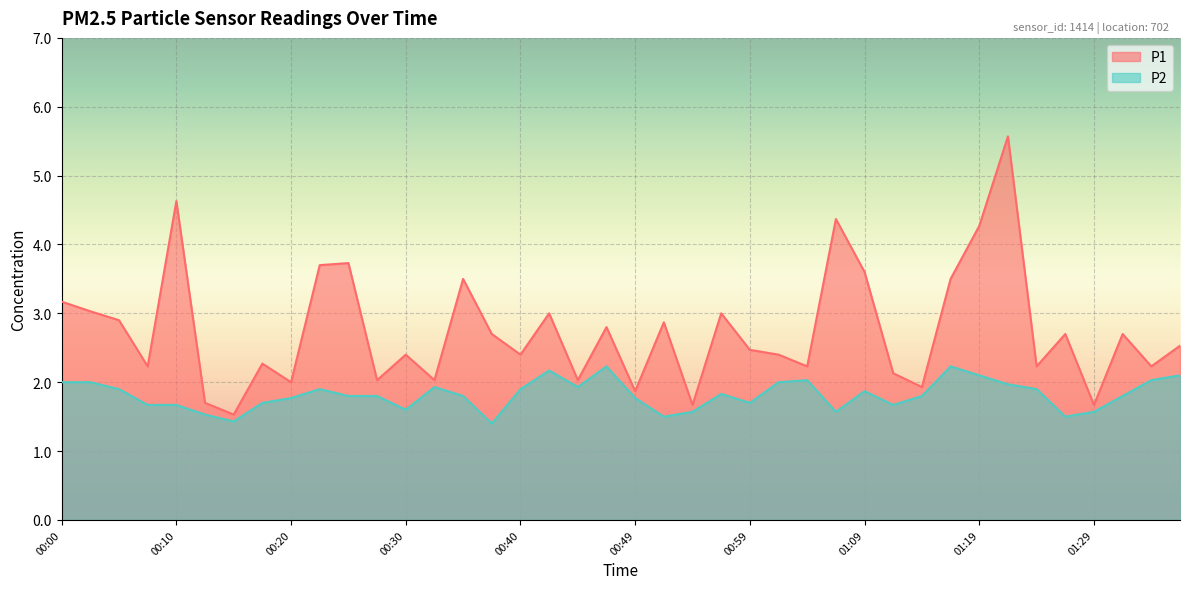

Reading left to right, transcribe all the data shown in this chart.

P1: 00:00=3.2	00:02=3.0	00:05=2.9	00:07=2.2	00:10=4.6	00:12=1.7	00:15=1.5	00:17=2.3	00:20=2.0	00:22=3.7	00:25=3.7	00:27=2.0	00:30=2.4	00:32=2.0	00:35=3.5	00:37=2.7	00:40=2.4	00:42=3.0	00:45=2.0	00:47=2.8	00:49=1.9	00:52=2.9	00:54=1.7	00:57=3.0	00:59=2.5	01:02=2.4	01:04=2.2	01:07=4.4	01:09=3.6	01:12=2.1	01:14=1.9	01:17=3.5	01:19=4.3	01:21=5.6	01:24=2.2	01:26=2.7	01:29=1.7	01:31=2.7	01:34=2.2	01:36=2.5
P2: 00:00=2.0	00:02=2.0	00:05=1.9	00:07=1.7	00:10=1.7	00:12=1.5	00:15=1.4	00:17=1.7	00:20=1.8	00:22=1.9	00:25=1.8	00:27=1.8	00:30=1.6	00:32=1.9	00:35=1.8	00:37=1.4	00:40=1.9	00:42=2.2	00:45=1.9	00:47=2.2	00:49=1.8	00:52=1.5	00:54=1.6	00:57=1.8	00:59=1.7	01:02=2.0	01:04=2.0	01:07=1.6	01:09=1.9	01:12=1.7	01:14=1.8	01:17=2.2	01:19=2.1	01:21=2.0	01:24=1.9	01:26=1.5	01:29=1.6	01:31=1.8	01:34=2.0	01:36=2.1